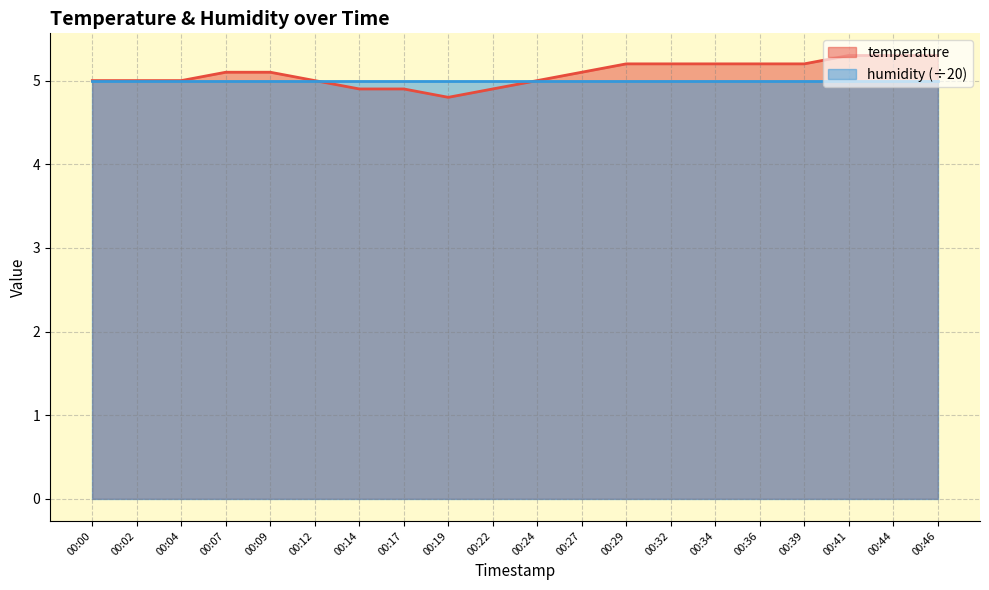

Reading left to right, transcribe all the data shown in this chart.

5.0	5.0	5.0	5.1	5.1	5.0	4.9	4.9	4.8	4.9	5.0	5.1	5.2	5.2	5.2	5.2	5.2	5.3	5.3	5.3